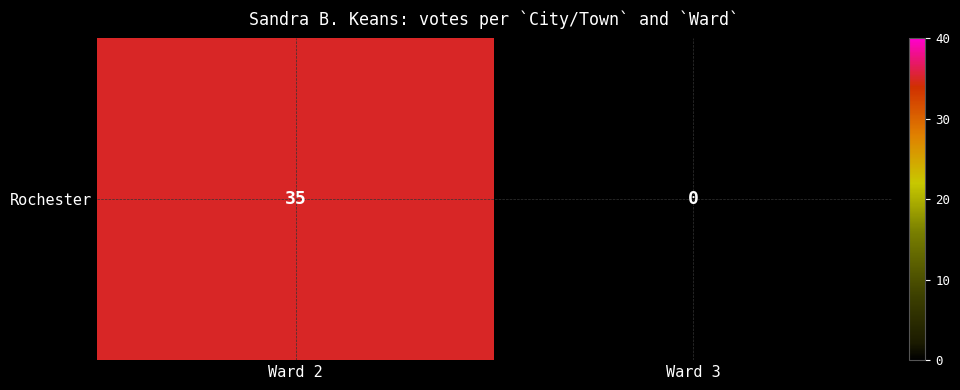

Reading left to right, transcribe all the data shown in this chart.

35	0